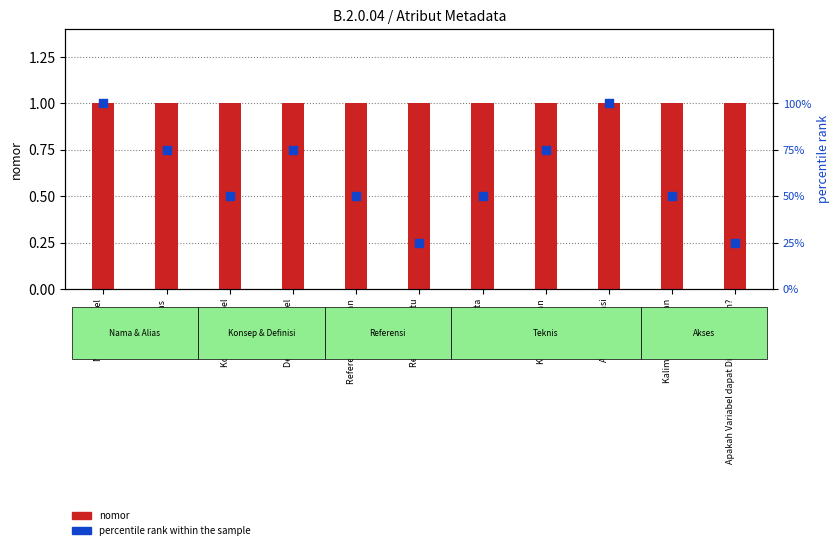

At which category is the sum across all series the highest?

Nama Variabel